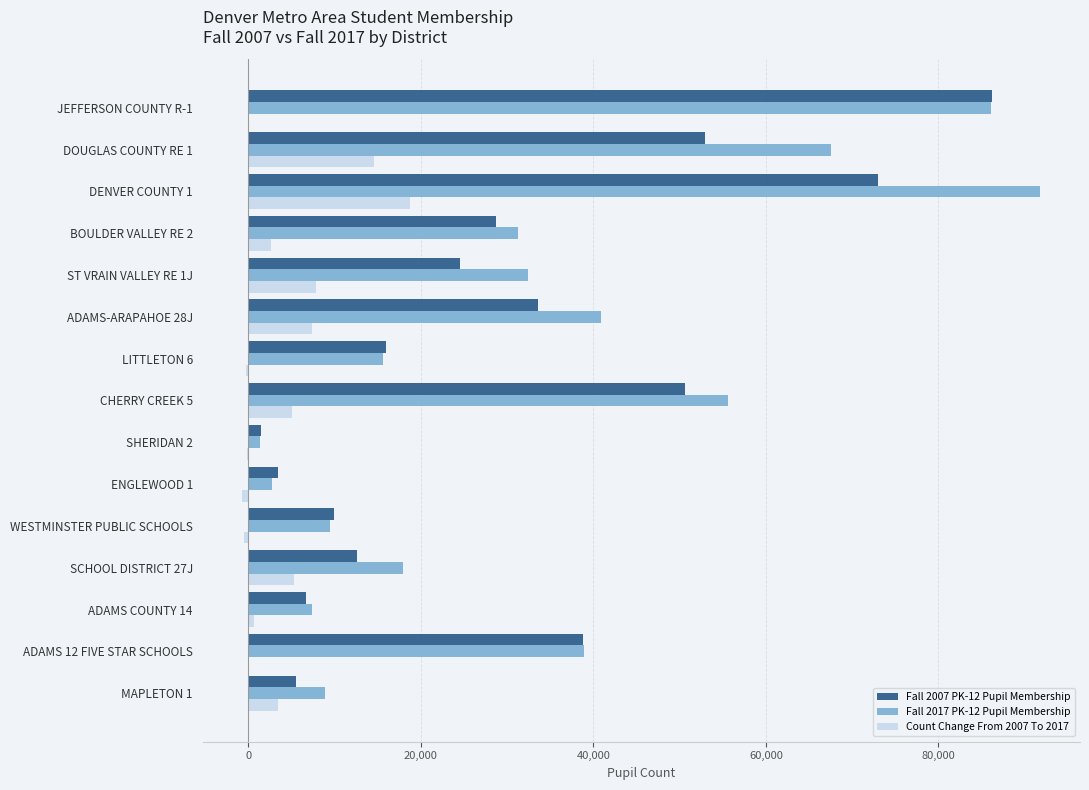

Count the number of categories in the chart.

15